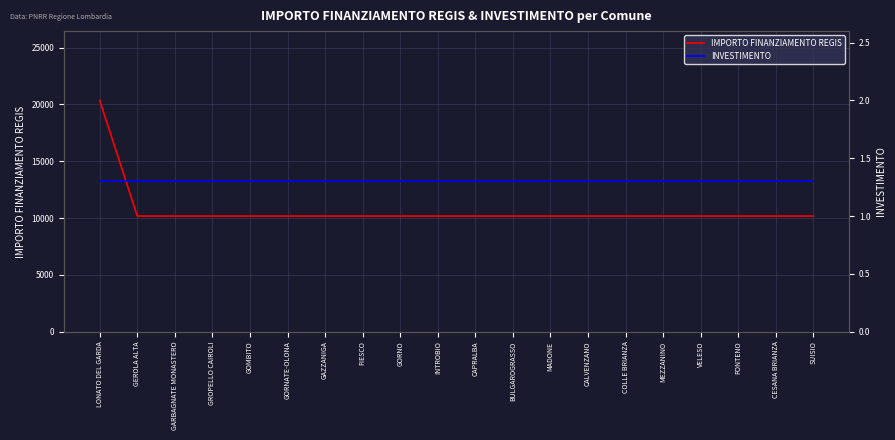

What is the highest value of the IMPORTO FINANZIAMENTO REGIS series?

20344